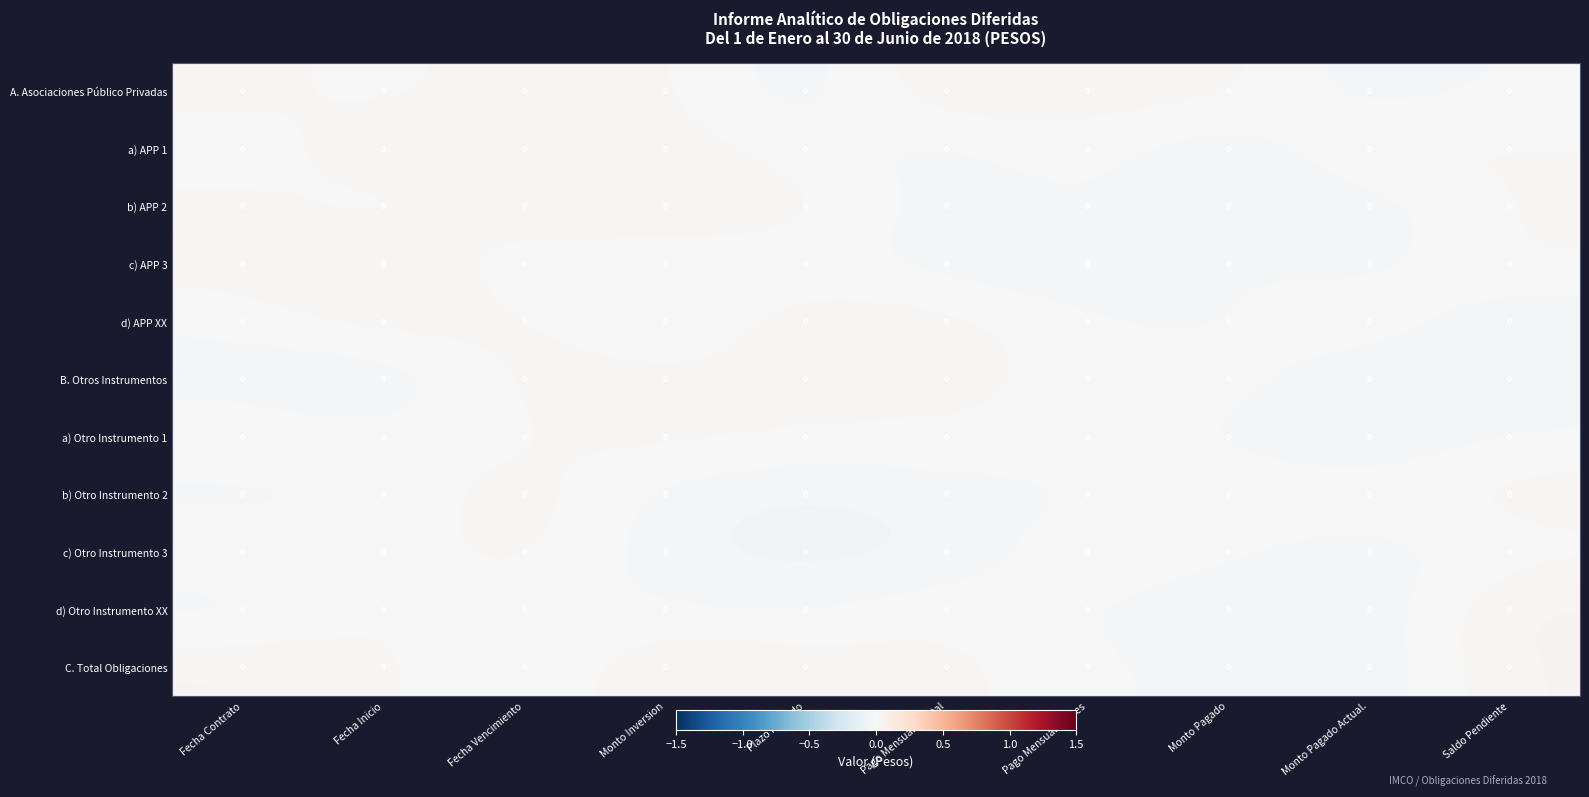

How many data points in B. Otros Instrumentos are above 0?

5